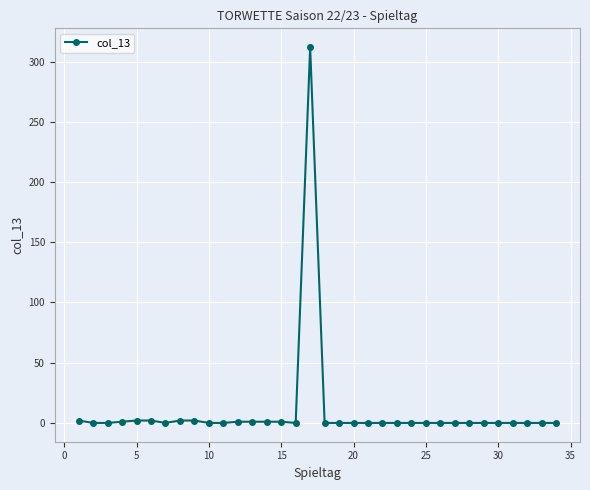

What is the average value?

10